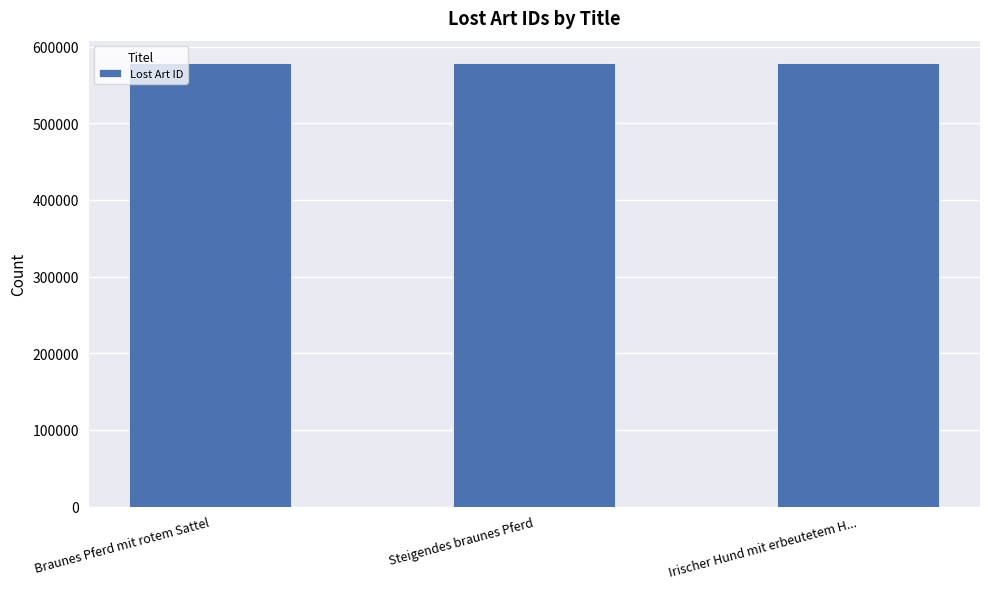

What is the sum of all values?

1736916